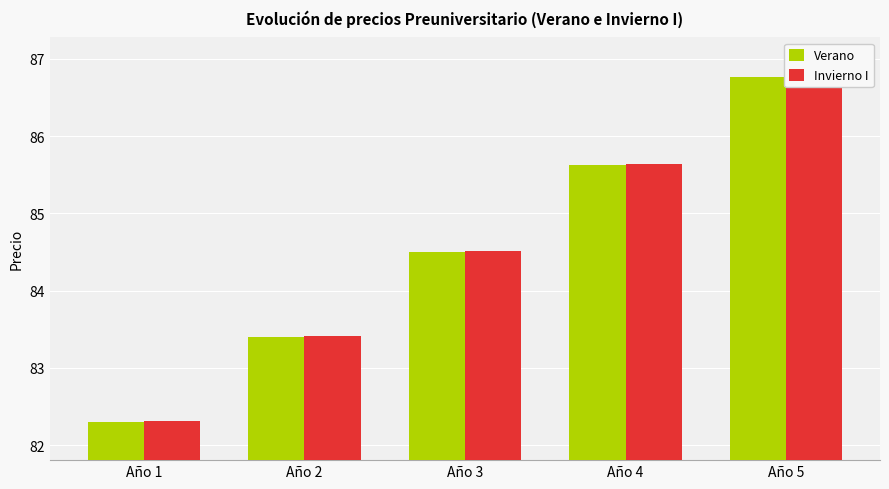

Which category has the lowest value in the Invierno I series?

Año 1